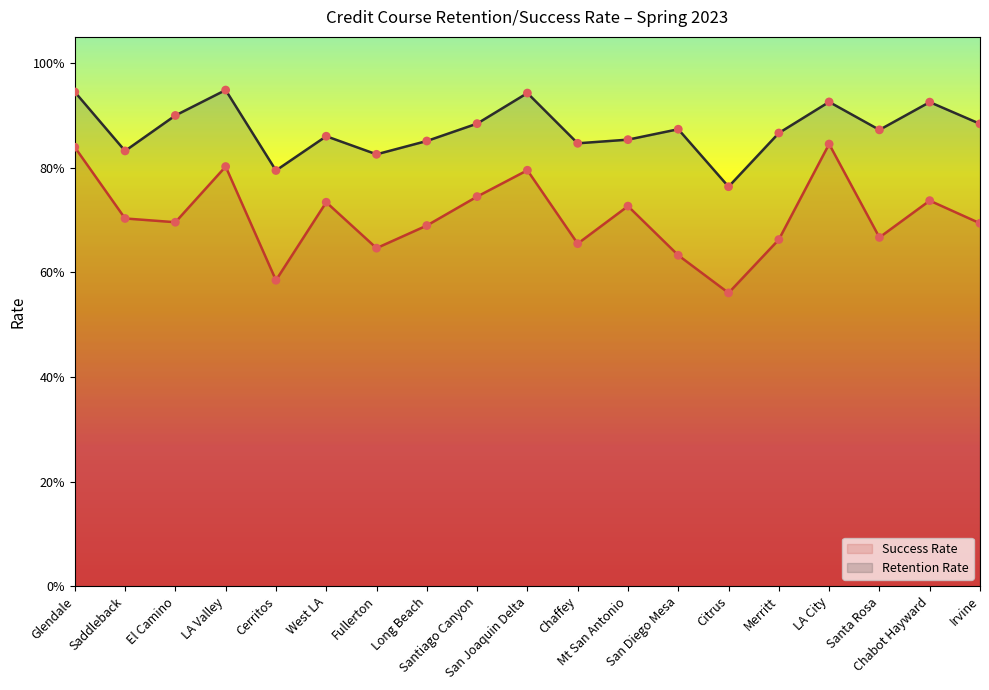

Which series has the widest spread of Y values?

Success Rate